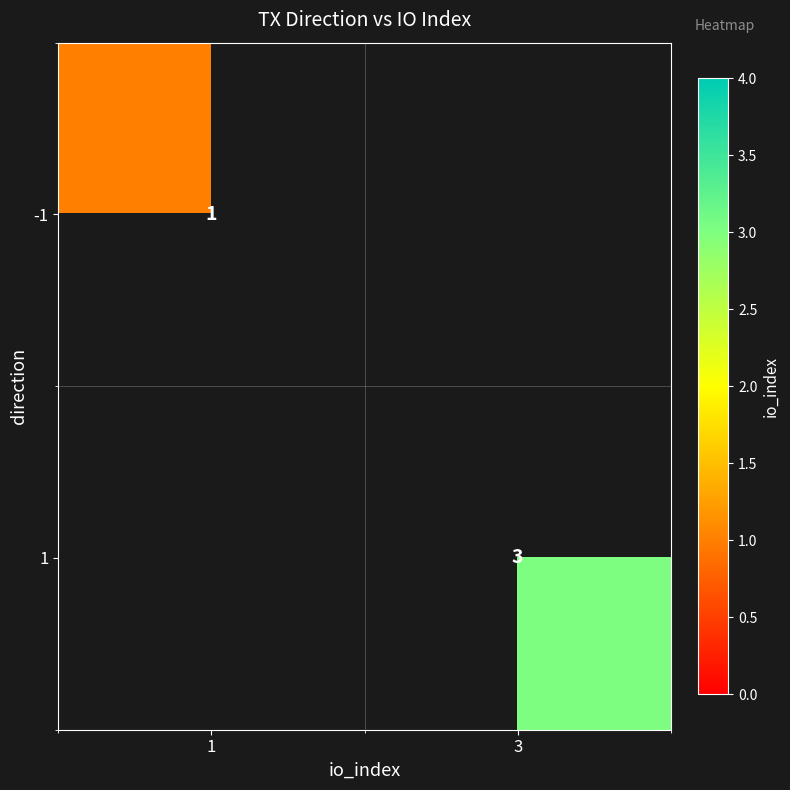

What is the greatest value displayed?

3.0